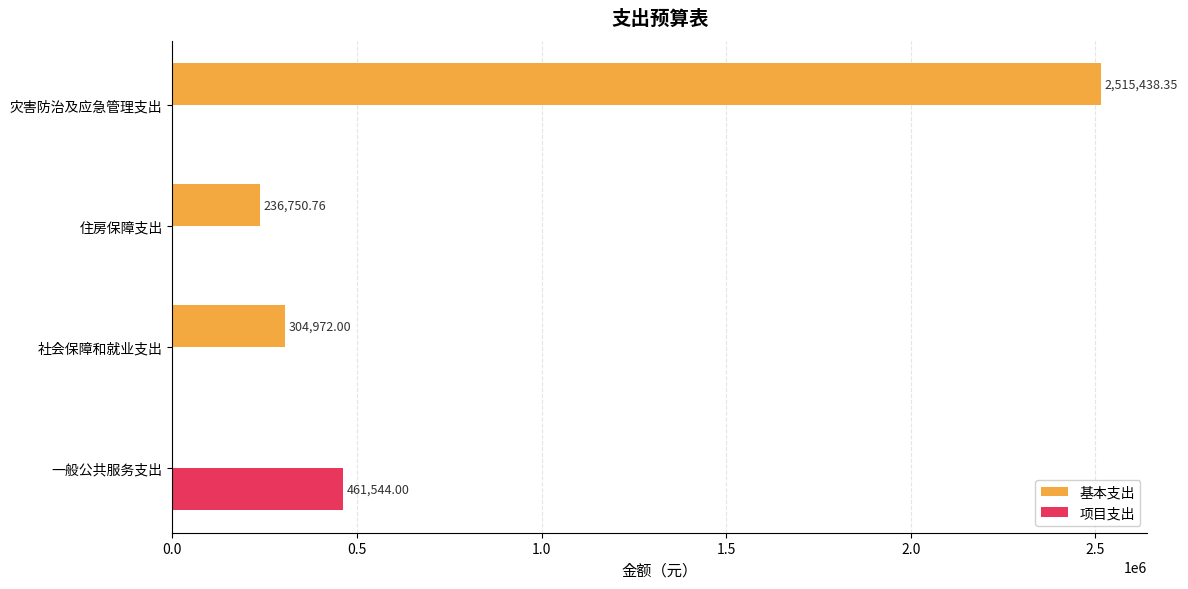

What is the sum of all 基本支出 values?

3057161.1